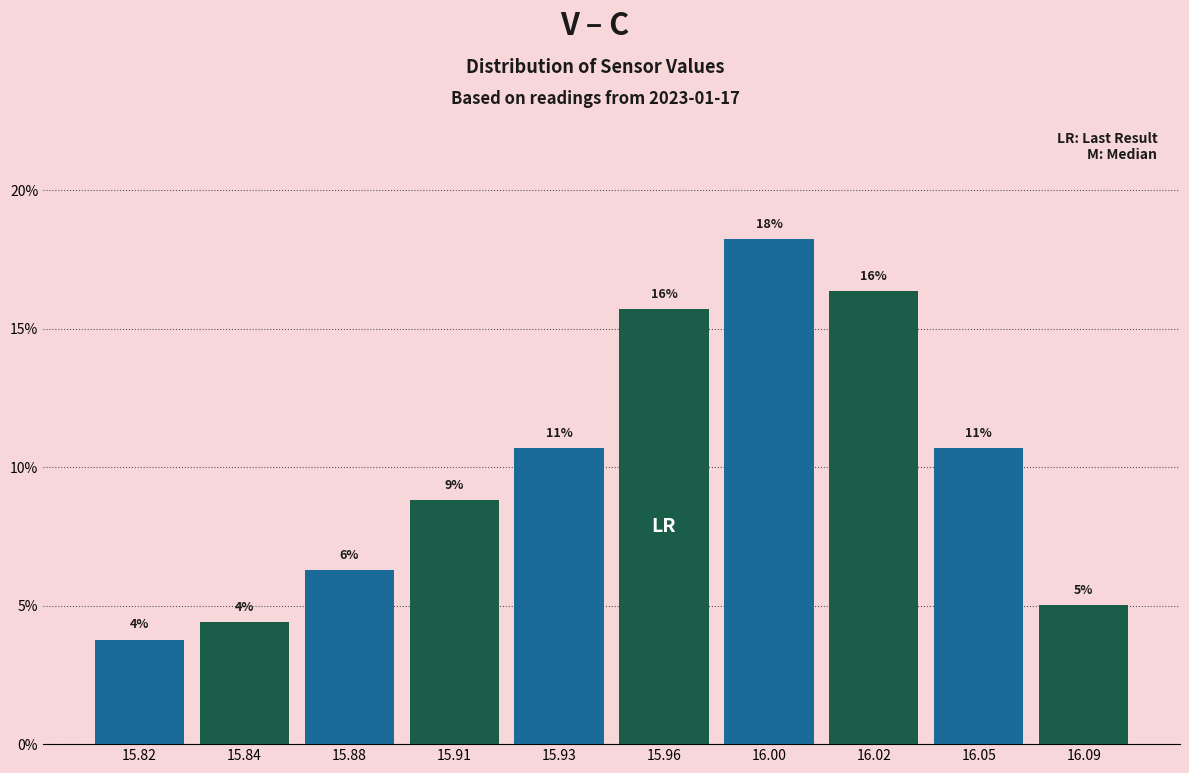

Are the bars horizontal?

No